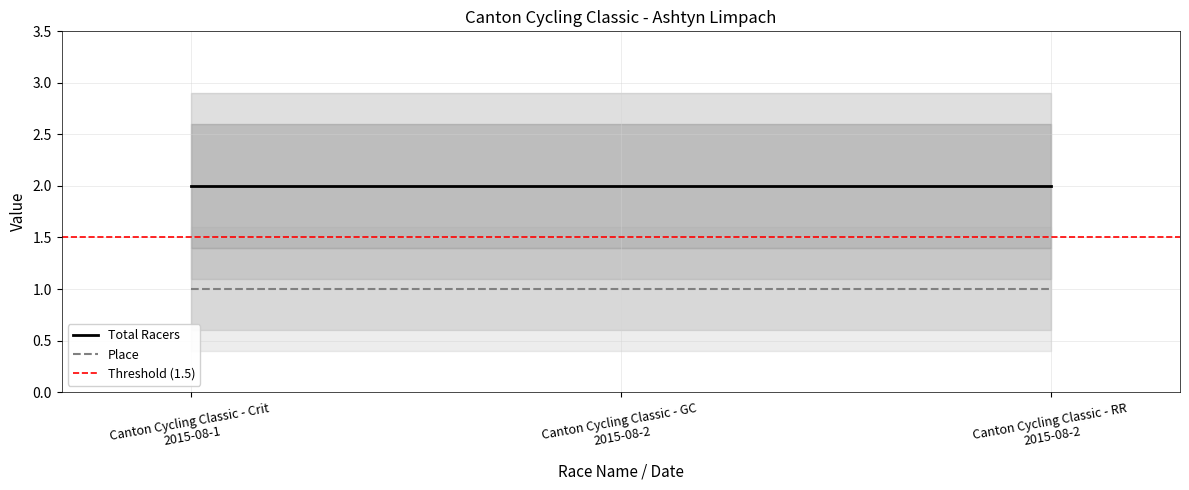

Rank the series by their maximum value, from highest to lowest.

Total Racers, Place